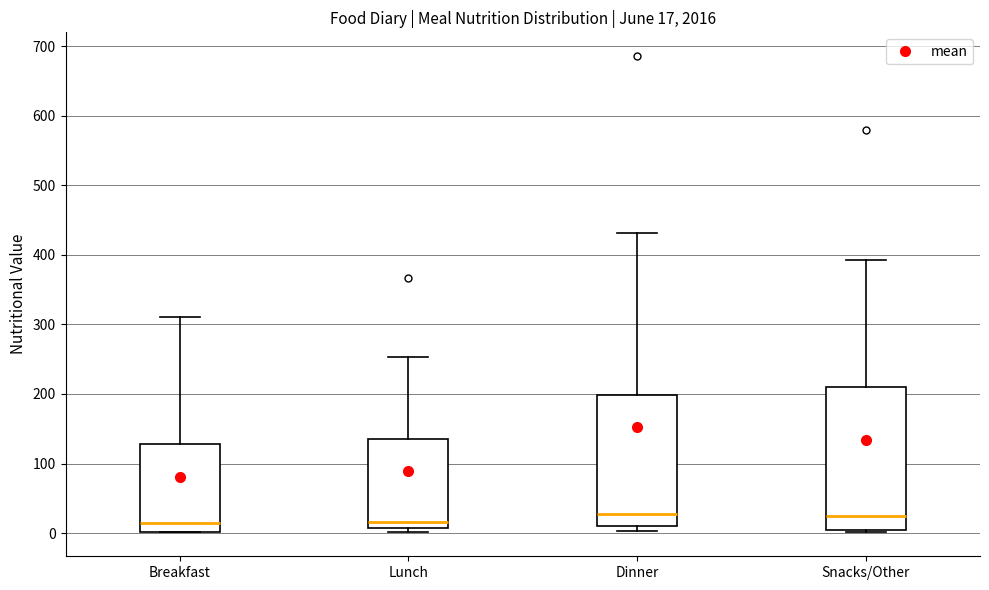

Comparing the boxes themselves (not the whiskers), which one is the tallest?

Snacks/Other